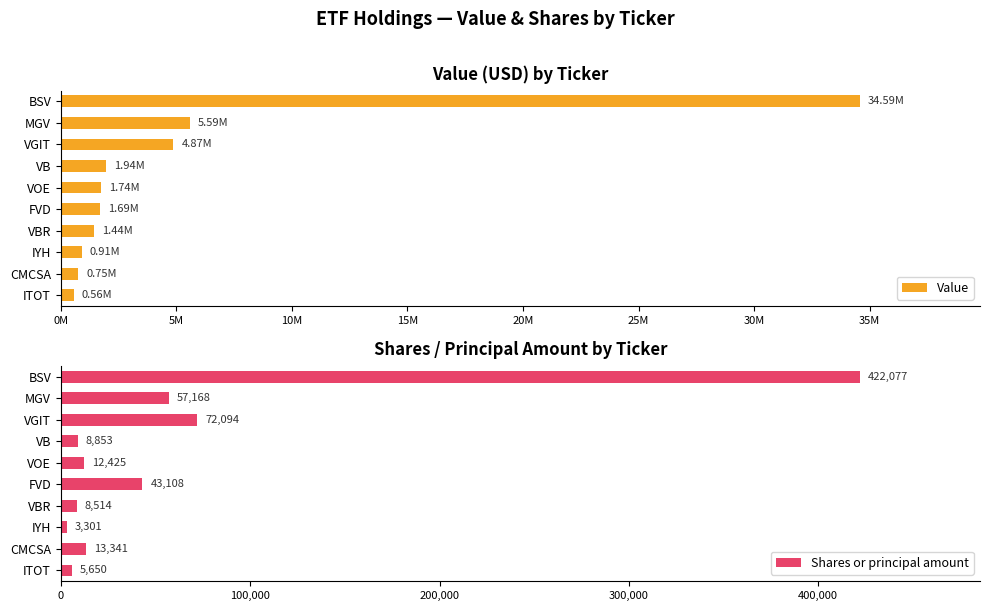

Where is Shares or principal amount nearest to the value 212689?

VGIT